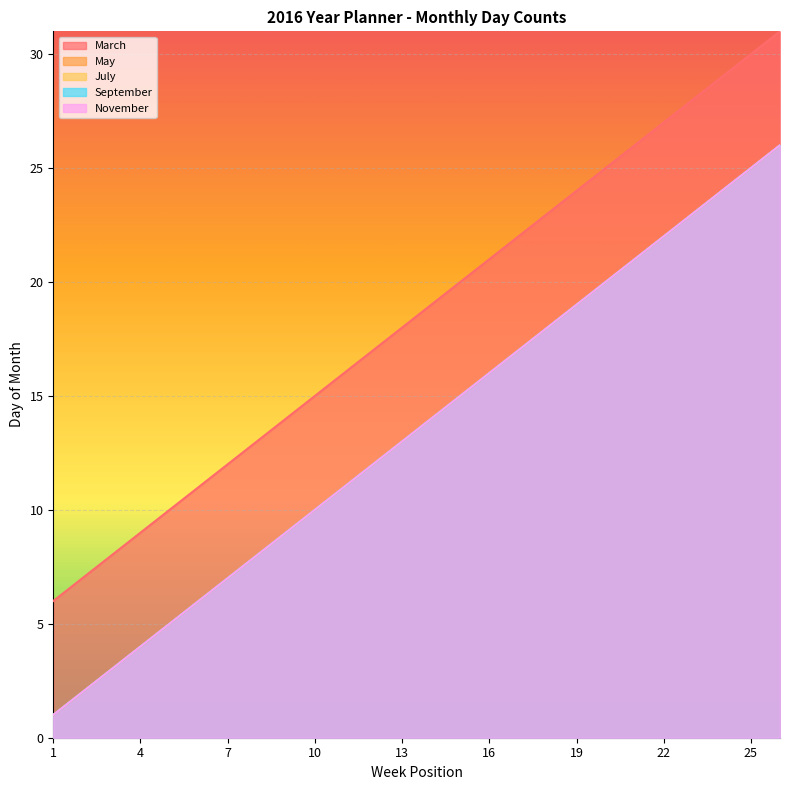

Does the chart display data point markers on the line(s)?

No